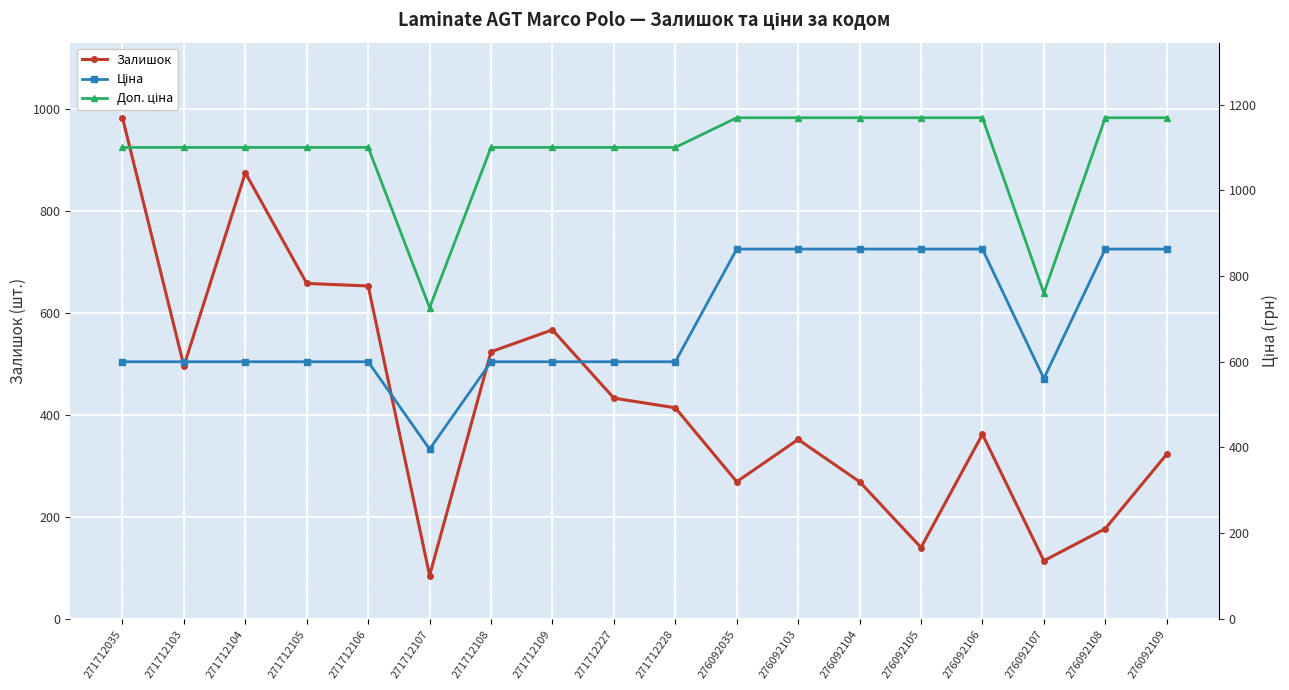

What is the average value of the Доп. ціна series?

1087.3